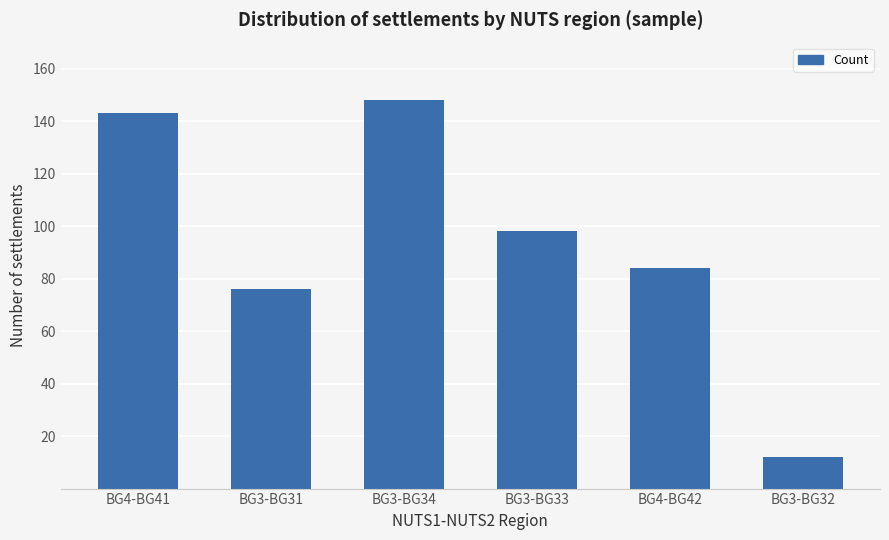

Where does the data first go above 98?

BG4-BG41